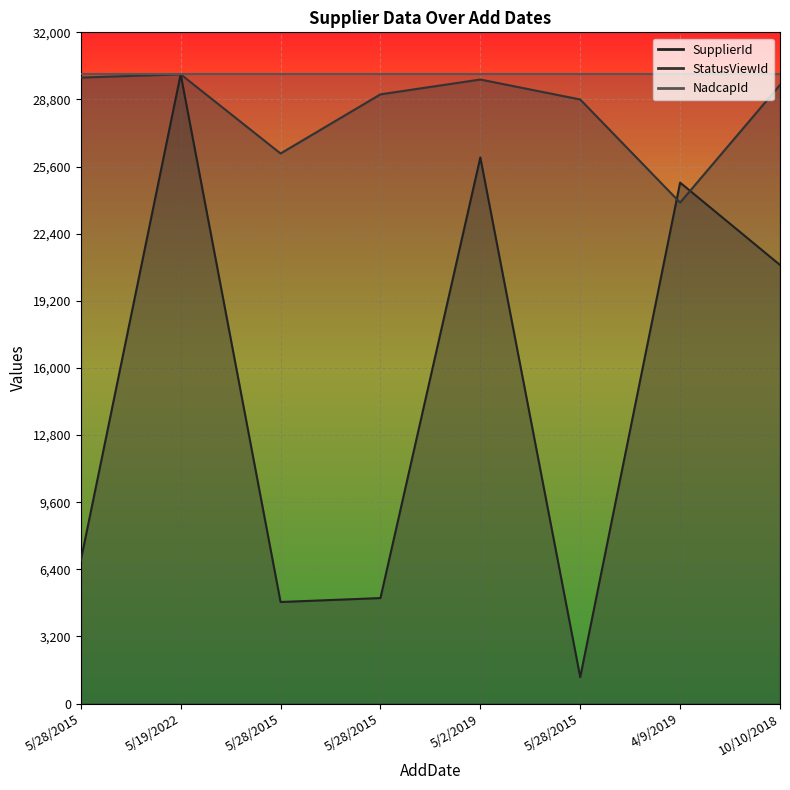

Where does the StatusViewId series first go above 29492?

5/28/2015